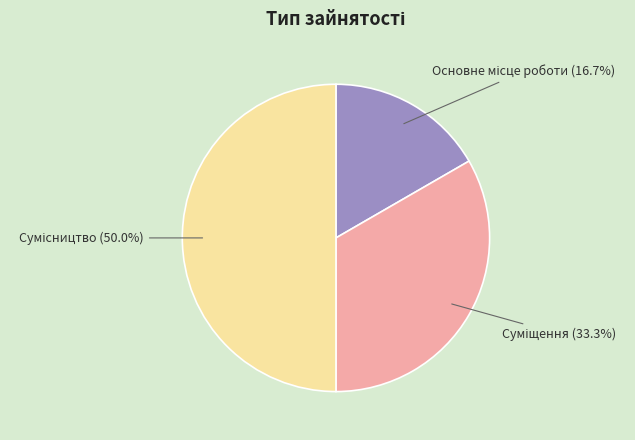

What portion of the pie excludes Основне місце роботи?

83.3%